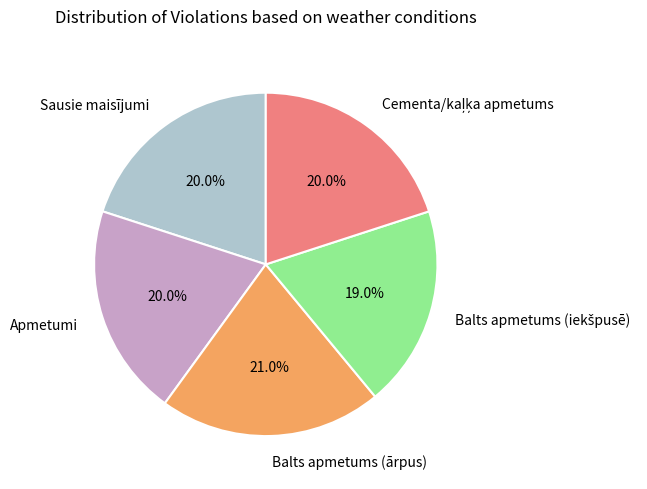

What is the ratio of the value at Balts apmetums (ārpus) to the value at Apmetumi?

1.1